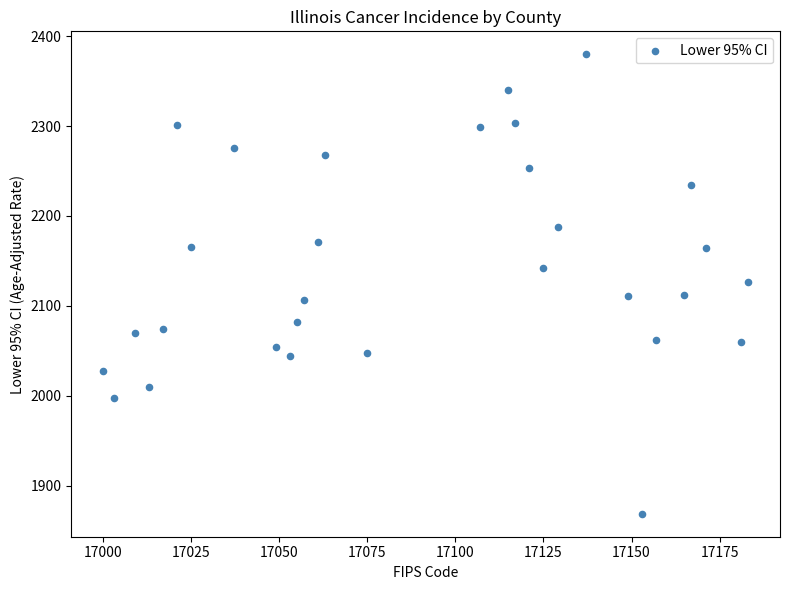

What is the range of Y values (max minus min)?

511.2